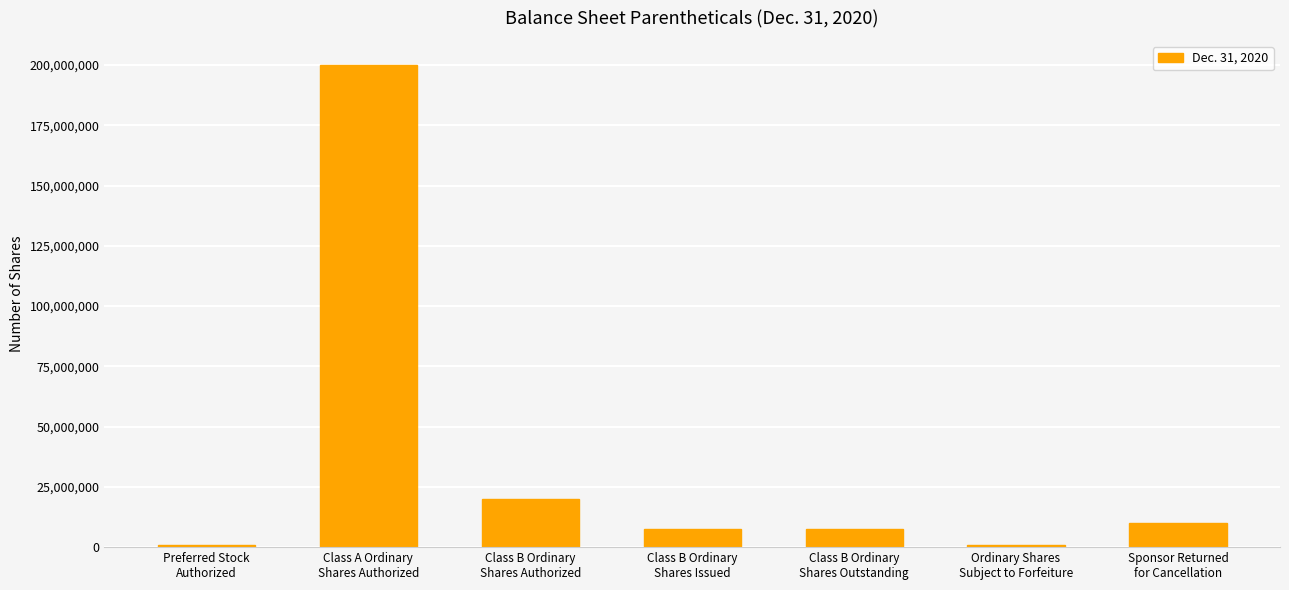

What is the greatest value displayed?

200000000